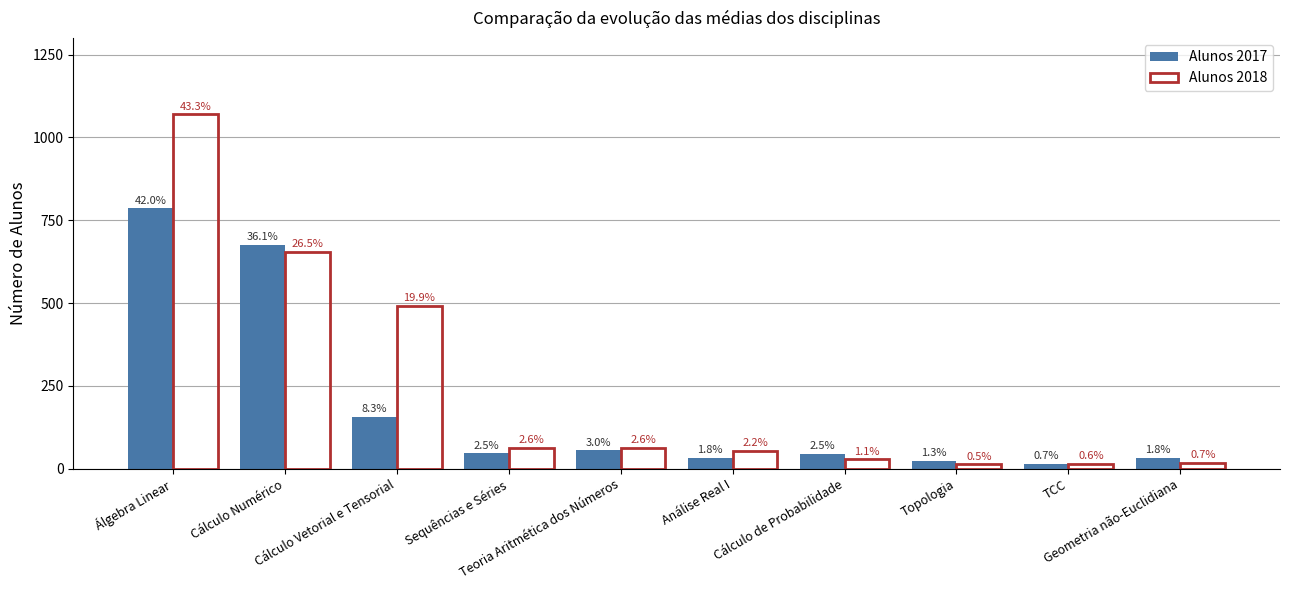

Which series has the largest range (max minus min)?

Alunos 2018